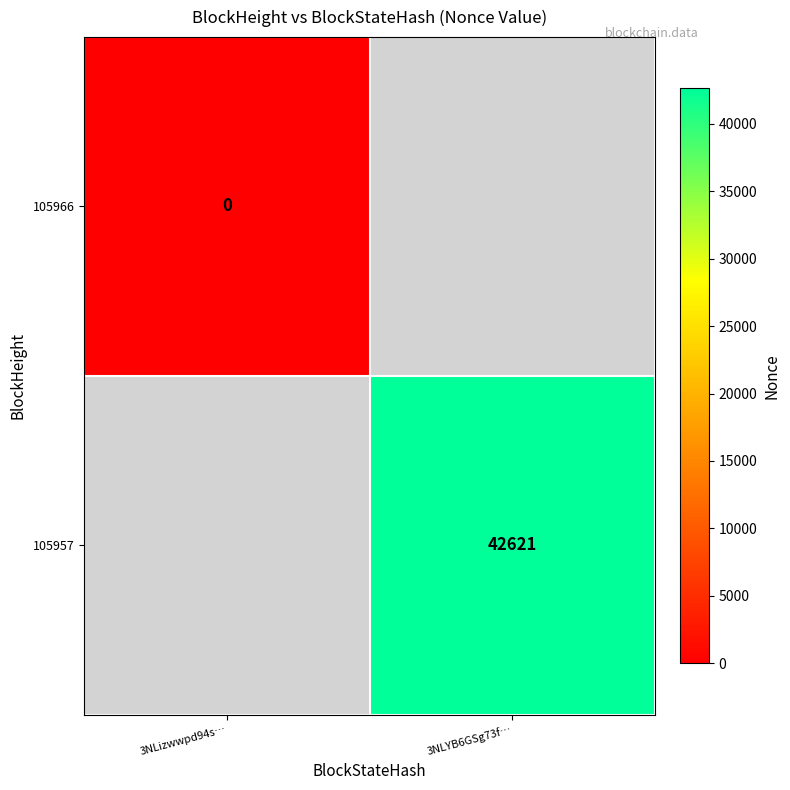

The 105957 series shows 18877 at 3NLYB6GSg73f…. True or false?

False